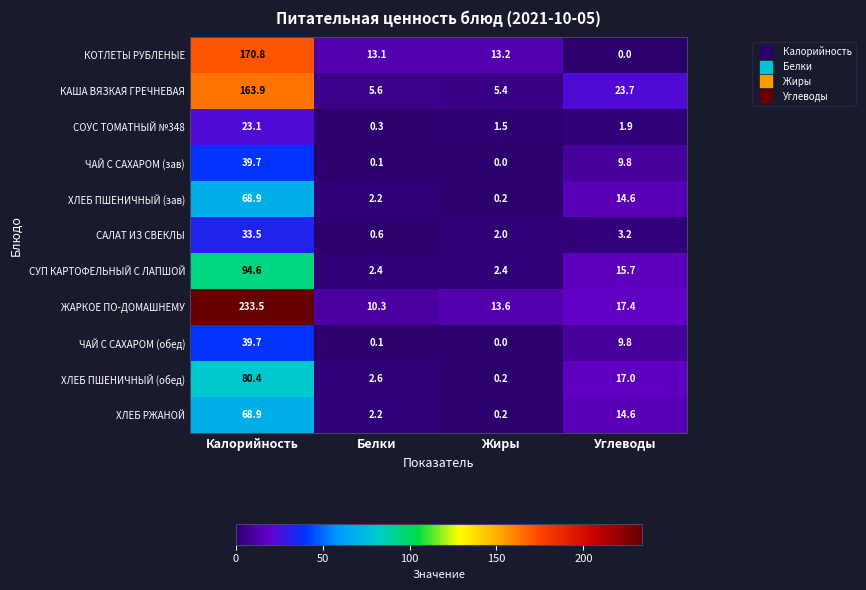

What is the difference between the highest and lowest values at Углеводы?

23.7